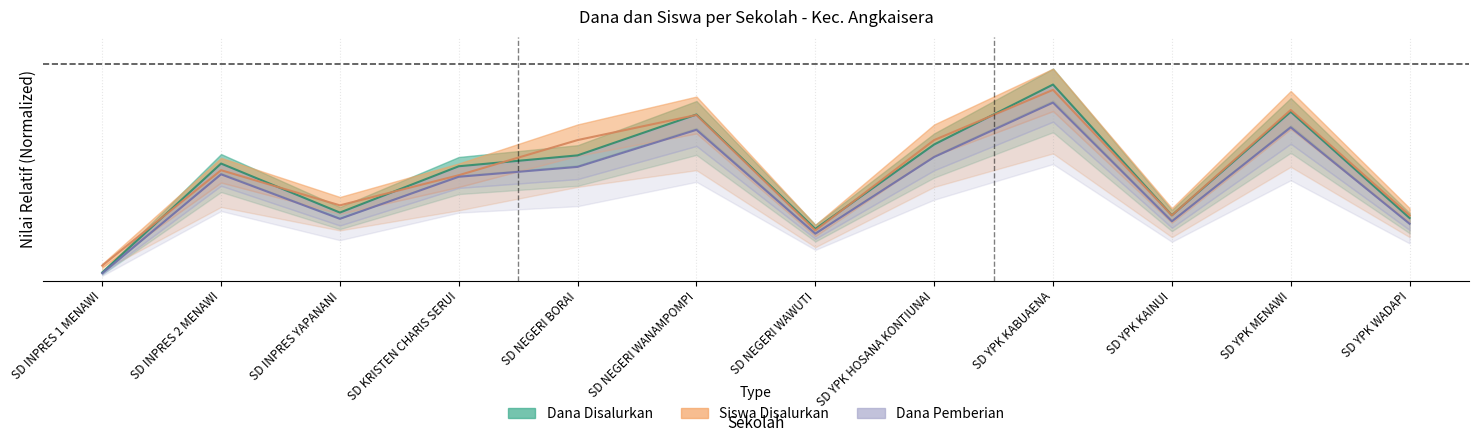

Which label corresponds to the smallest value in the chart?

SD INPRES 1 MENAWI